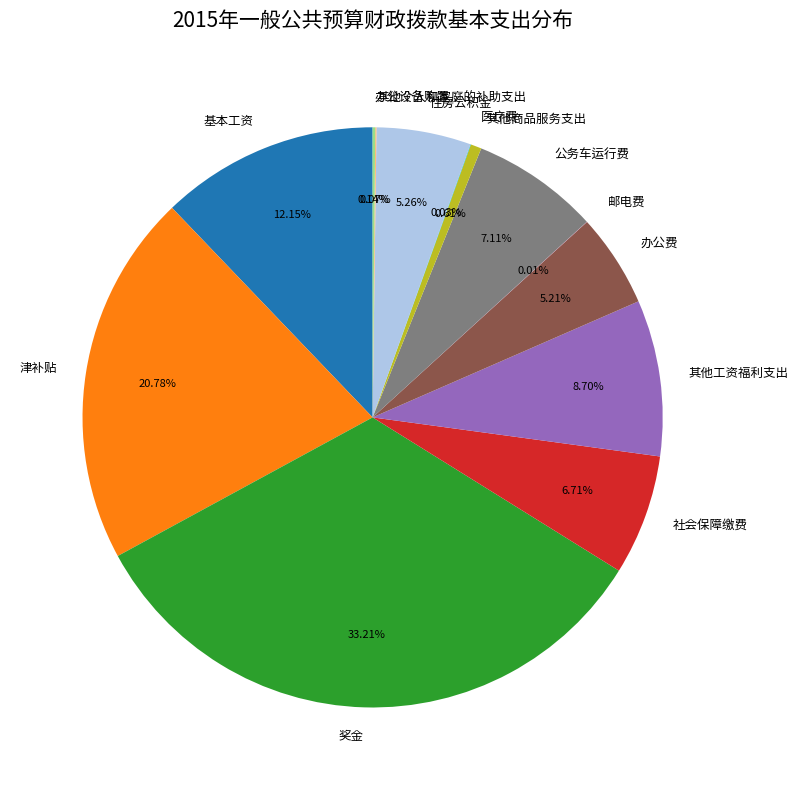

To the nearest percent, what is the difference between the largest and smallest slice percentages?

33%